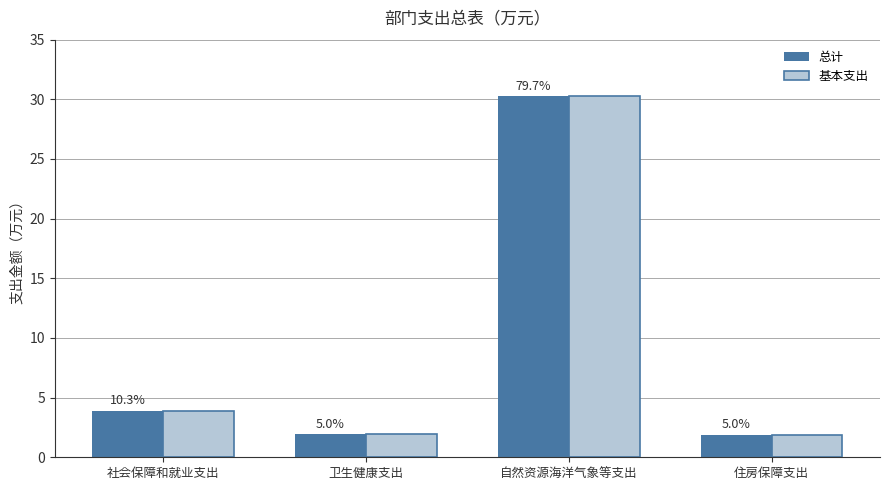

What are all the series names shown in the legend?

总计, 基本支出